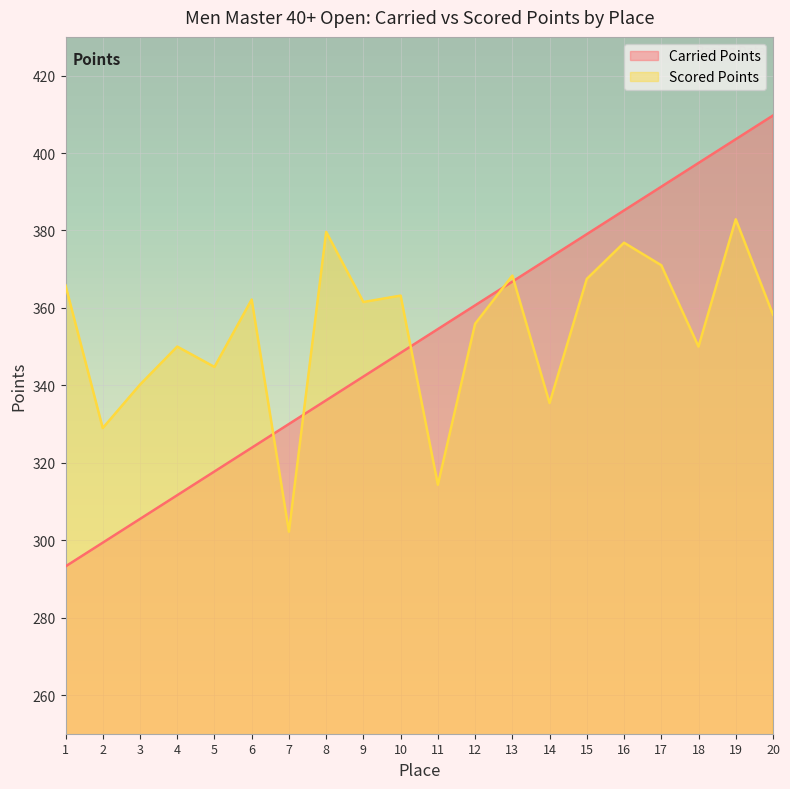

Is it true that Carried Points equals 372.9 at 14?

True